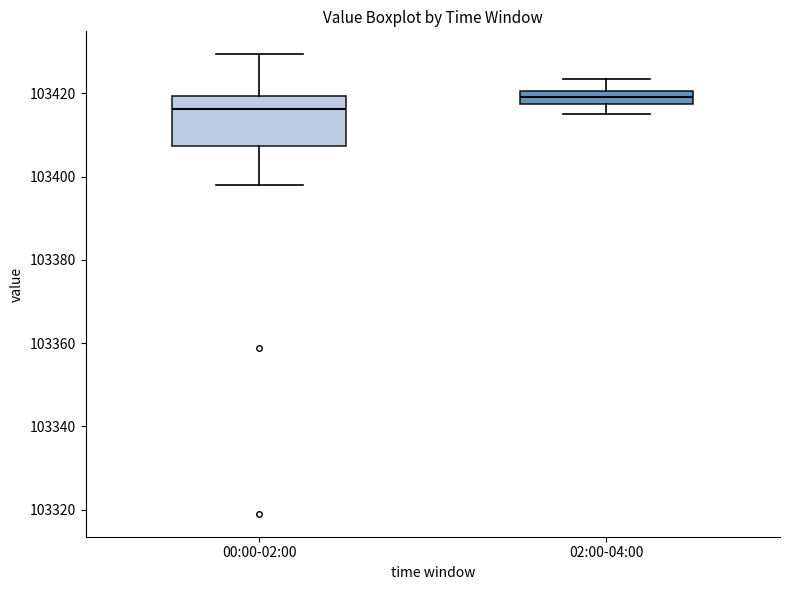

Comparing the boxes themselves (not the whiskers), which one is the tallest?

00:00-02:00